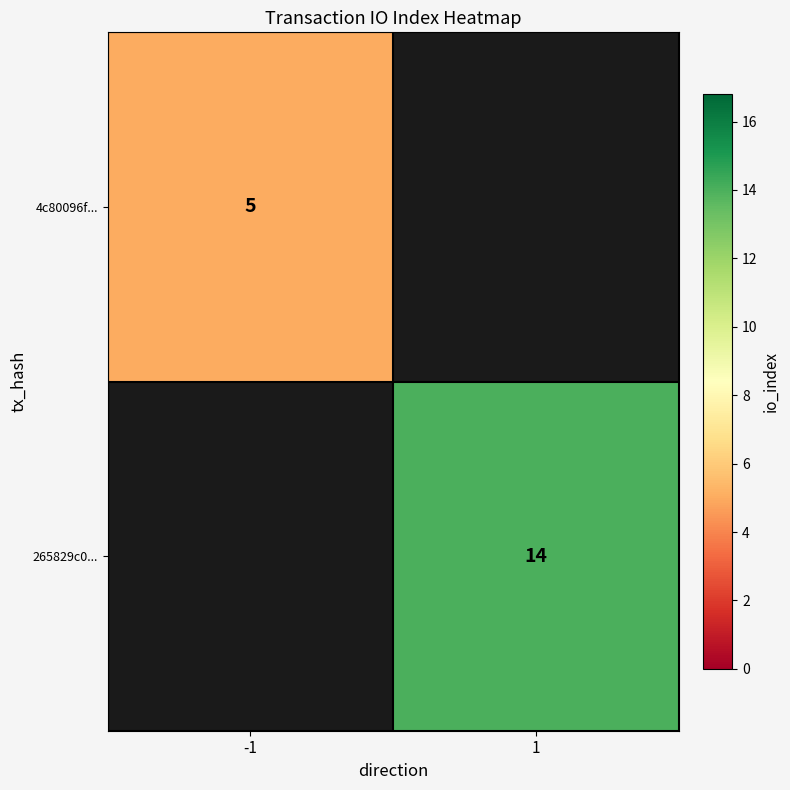

Which has a higher value, -1 or 1?

1